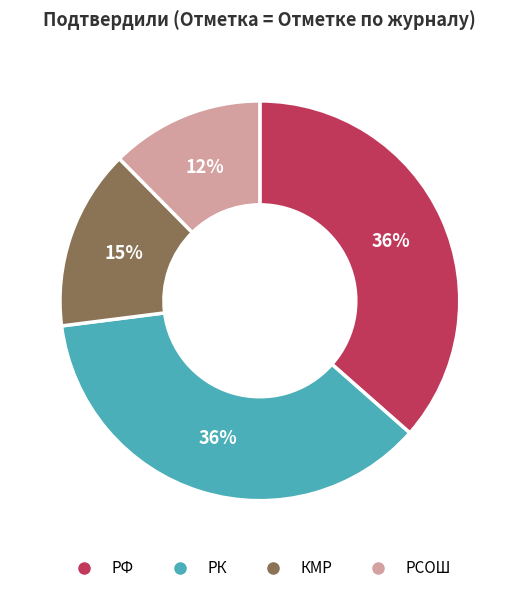

Does РК account for over 50% of the chart?

No